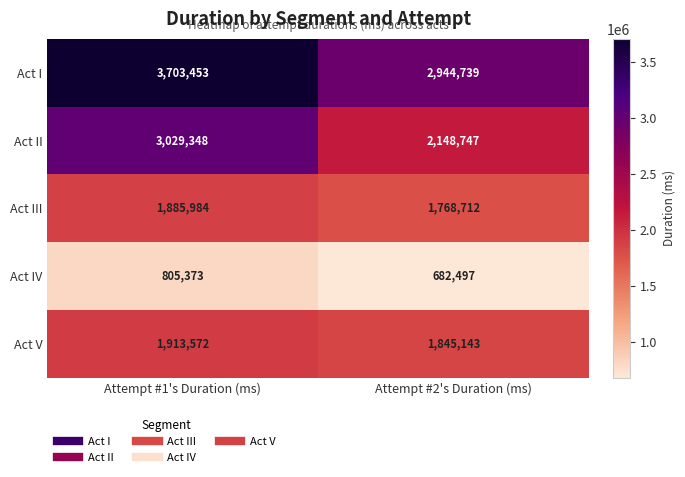

Reading left to right, what are all the values shown in this chart?

Act I: 3703453	2944739
Act II: 3029348	2148747
Act III: 1885984	1768712
Act IV: 805373	682497
Act V: 1913572	1845143